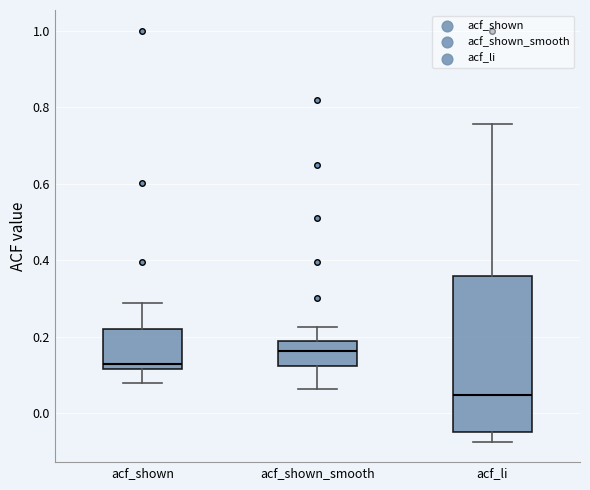

Which box's median line is the lowest?

acf_li